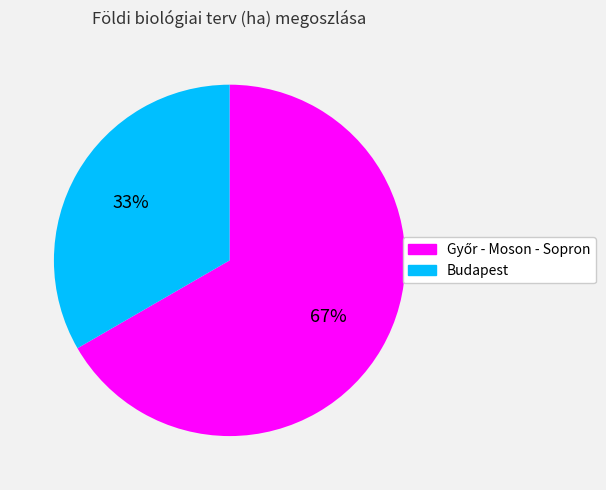

How many slices are in this pie chart?

2